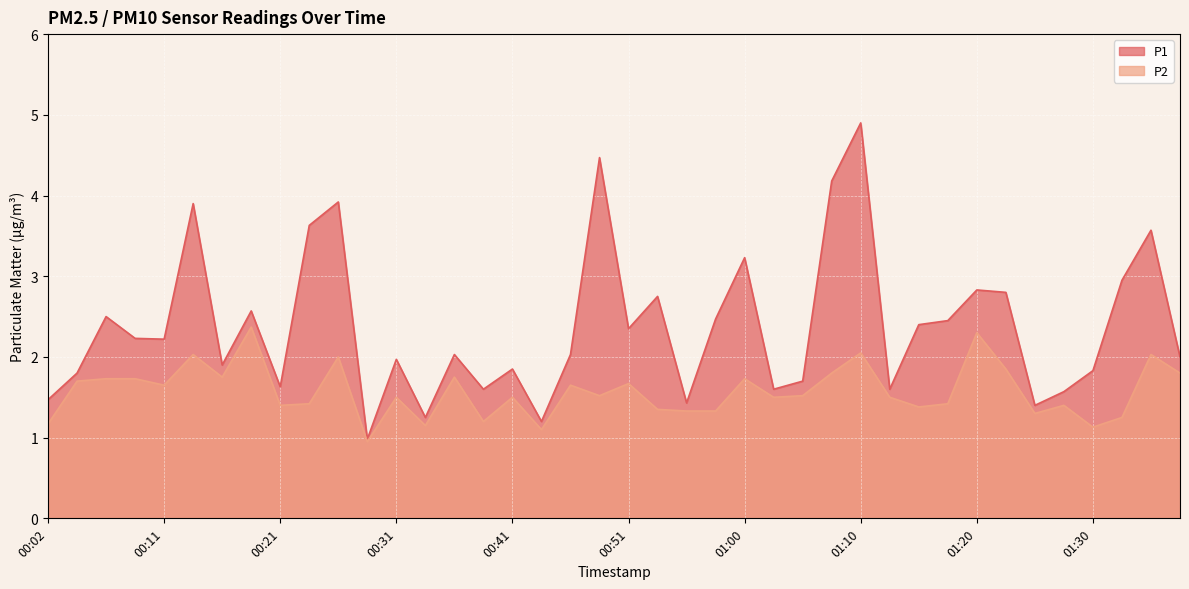

List the series in order of their peak value, lowest first.

P2, P1